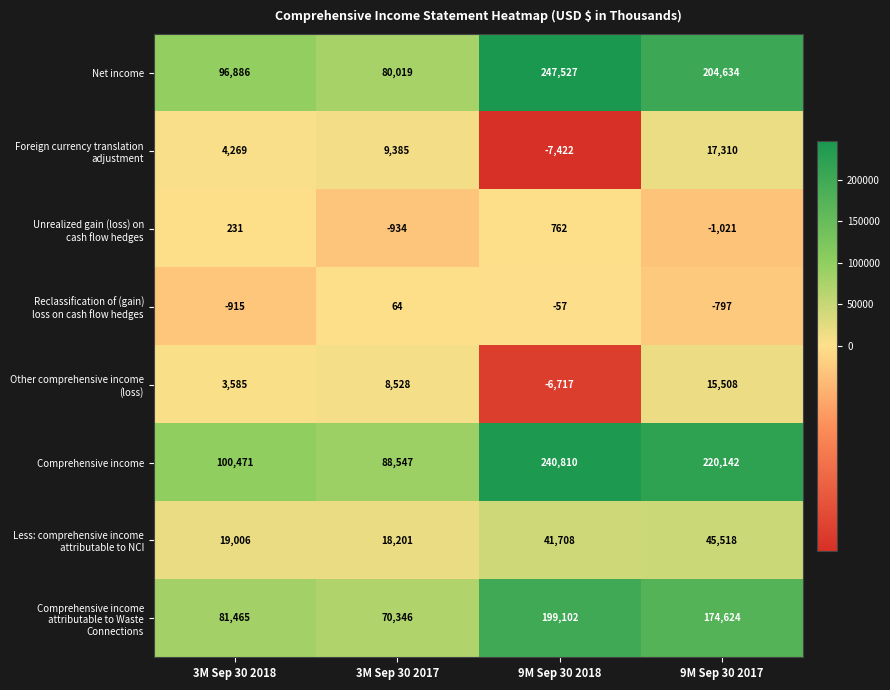

What is the total value across all series at 3M Sep 30 2017?

274156